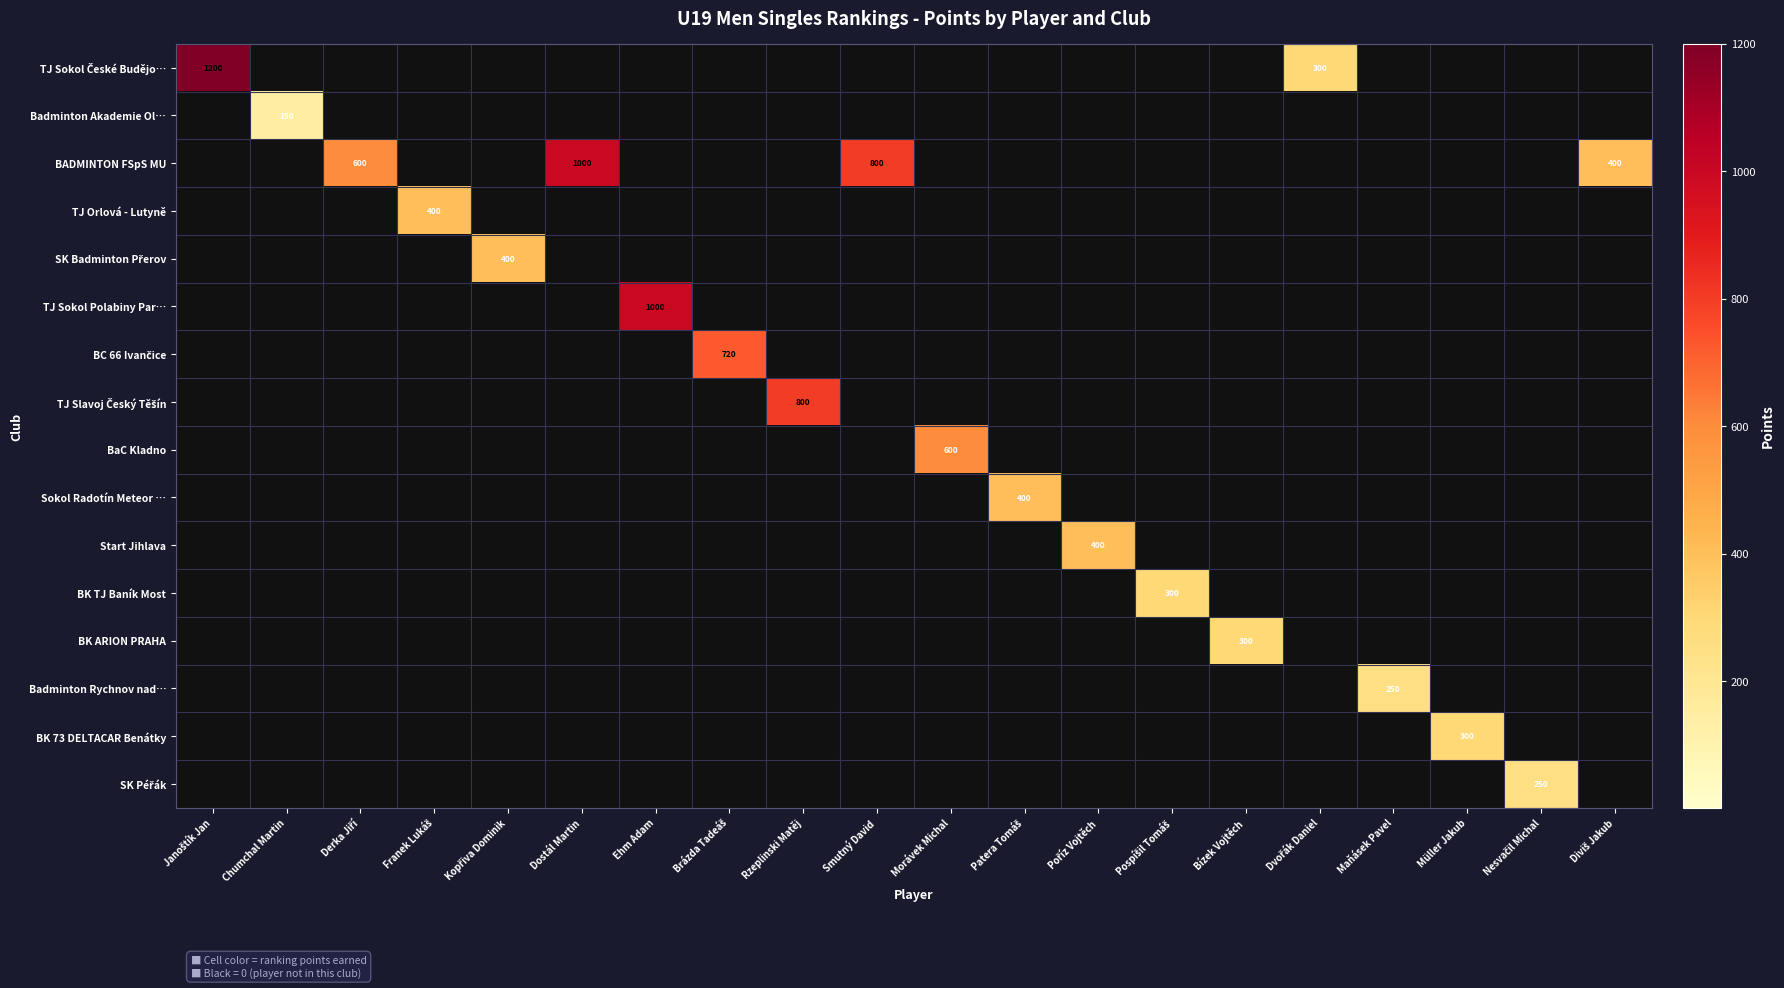

Between Janoštík Jan and Brázda Tadeáš, which is larger?

Janoštík Jan